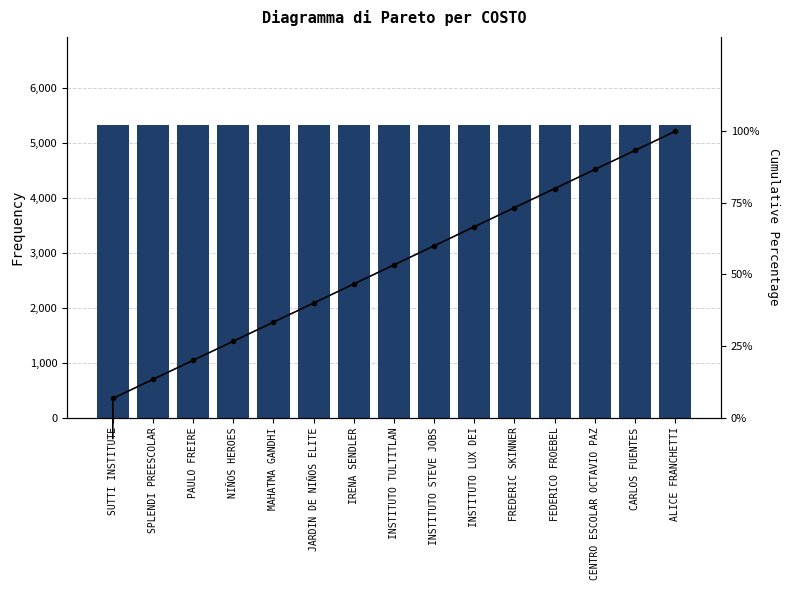

Does the chart contain stacked bars?

No